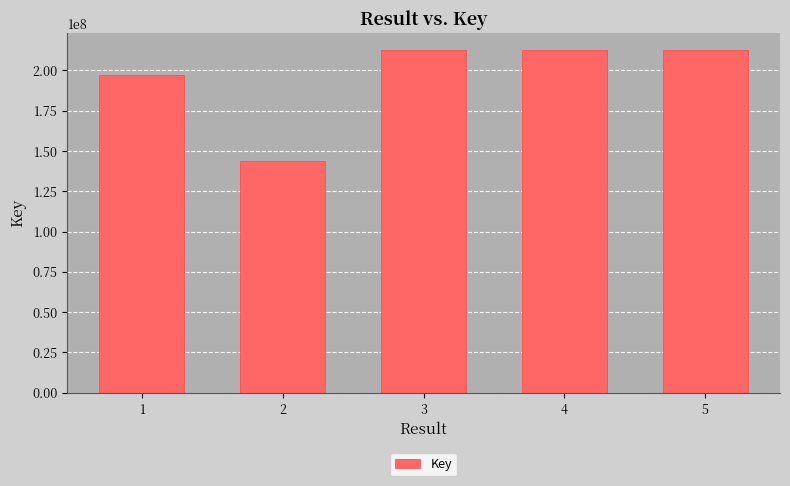

What is the ratio of the value at 5 to the value at 2?

1.5